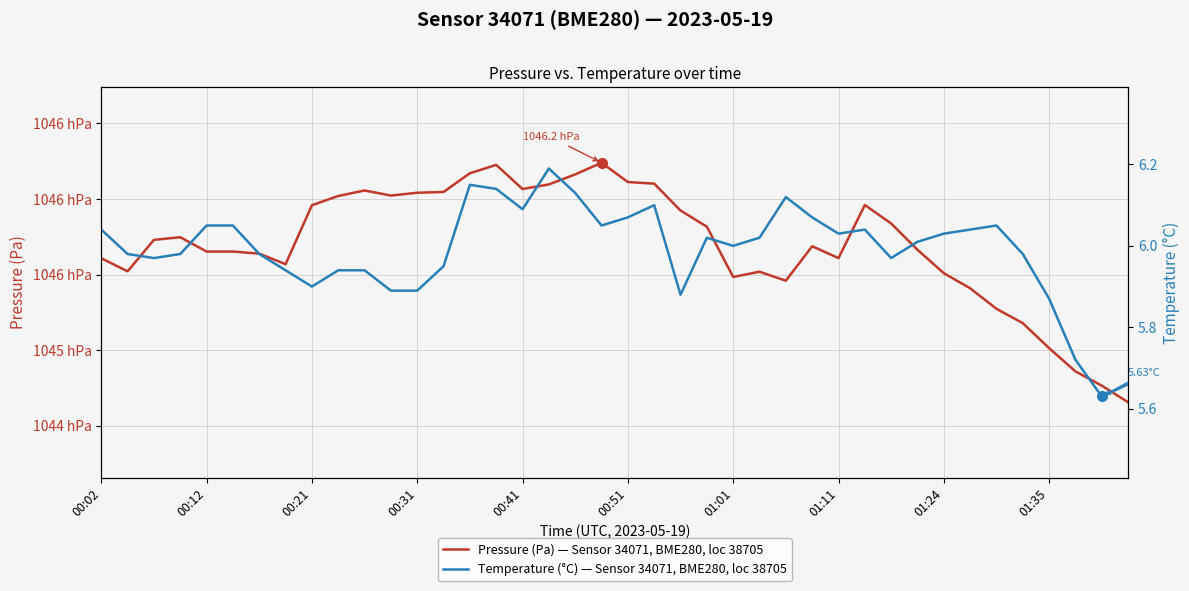

What is the label of the 6th point from the left?

00:51